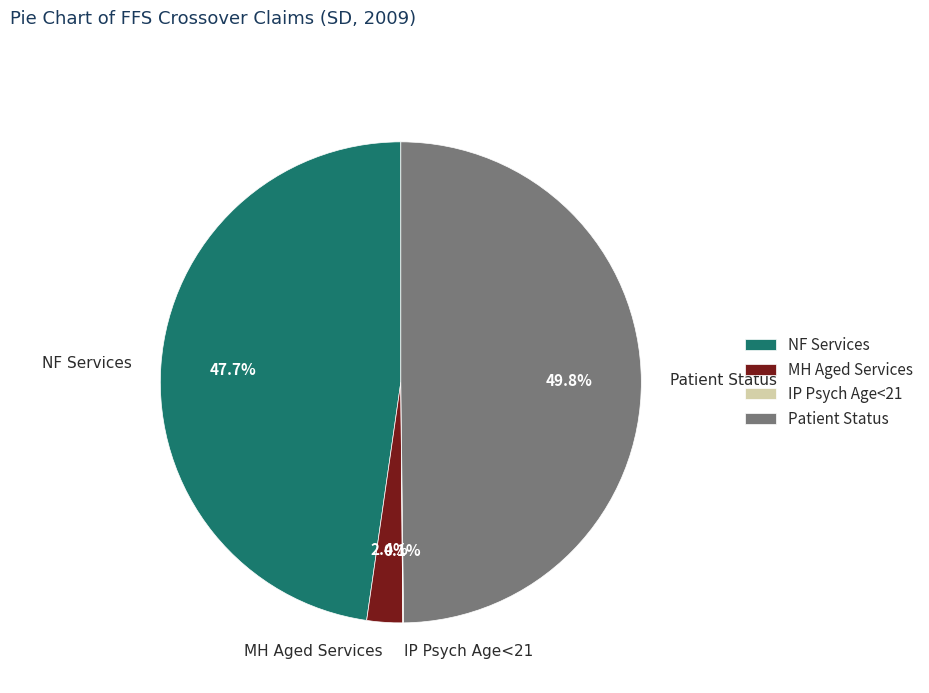

What percentage is NOT represented by NF Services?

52.3%